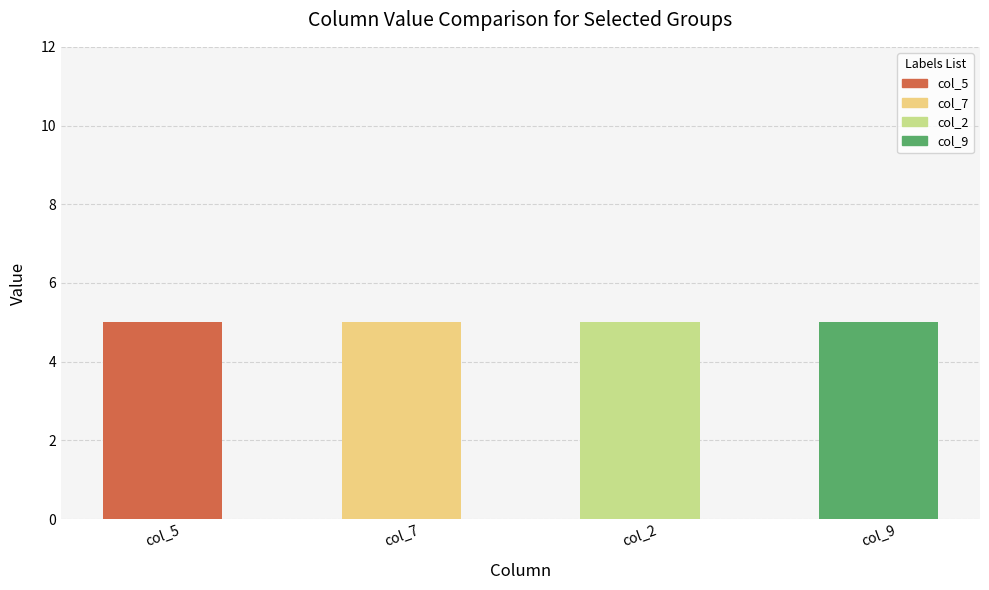

Does the chart contain stacked bars?

No